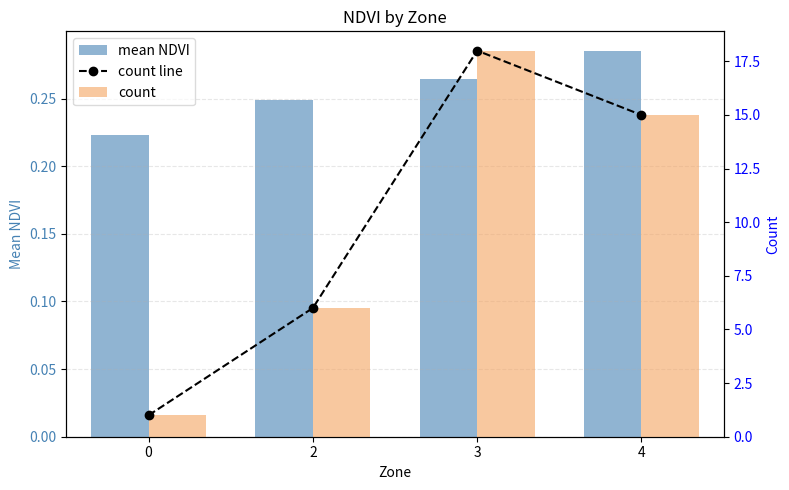

True or false: count line has a value of 6.0 at 2.

True